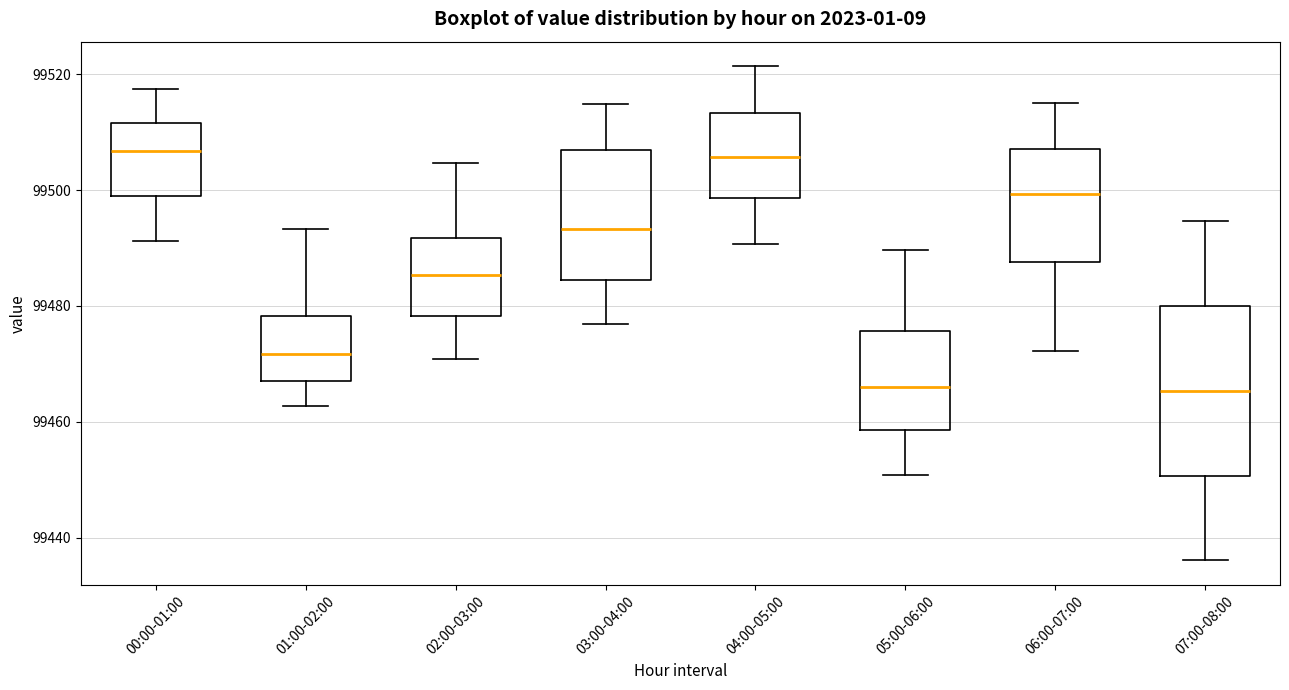

Where is the upper edge of the box for 01:00-02:00 on the y-axis? The values are not printed on the chart, so give them approximately, as read against the axis.

99478